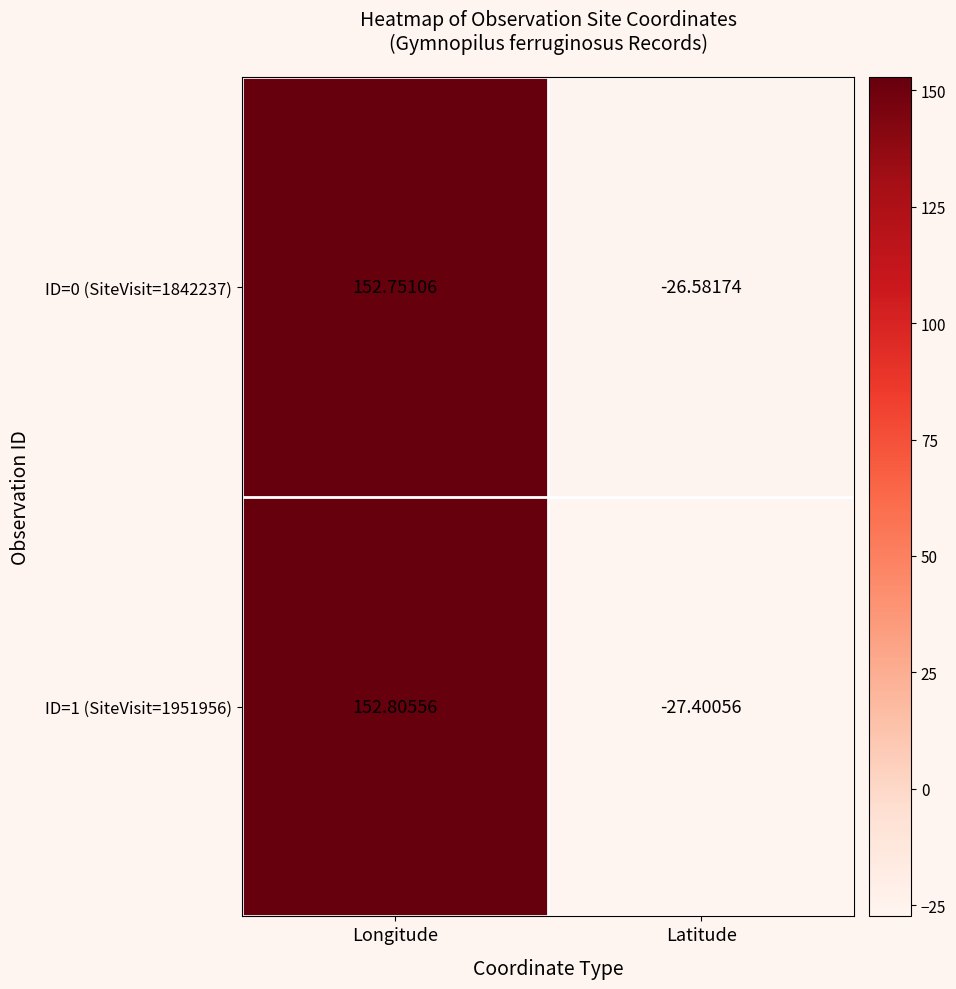

Which label corresponds to the largest value in the chart?

Longitude